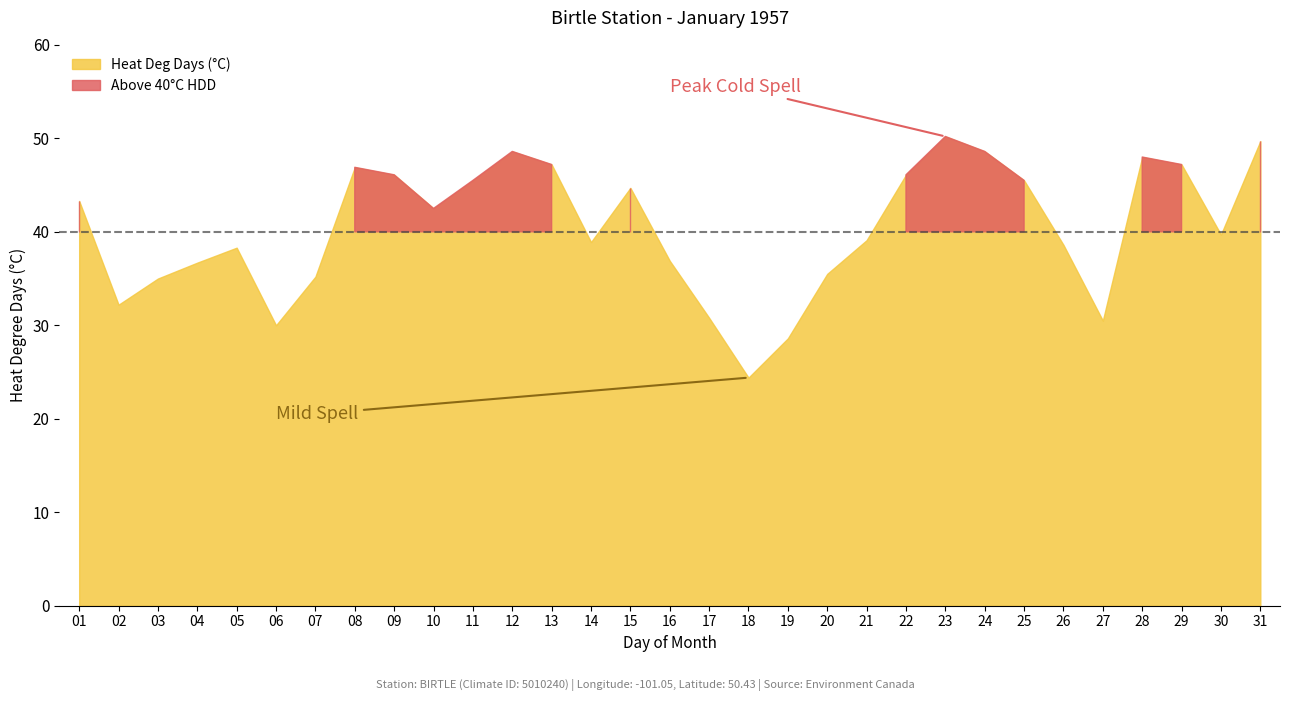

At which category is the sum across all series the highest?

23